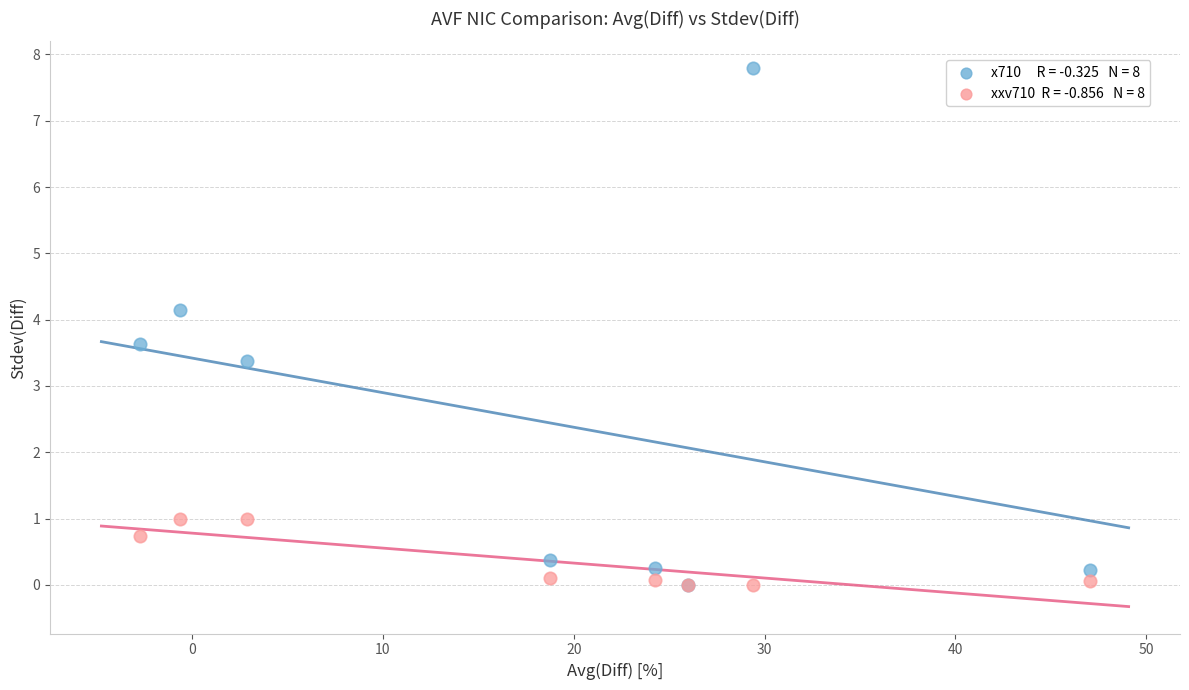

Across all series, what Y value is closest to 3?

3.4